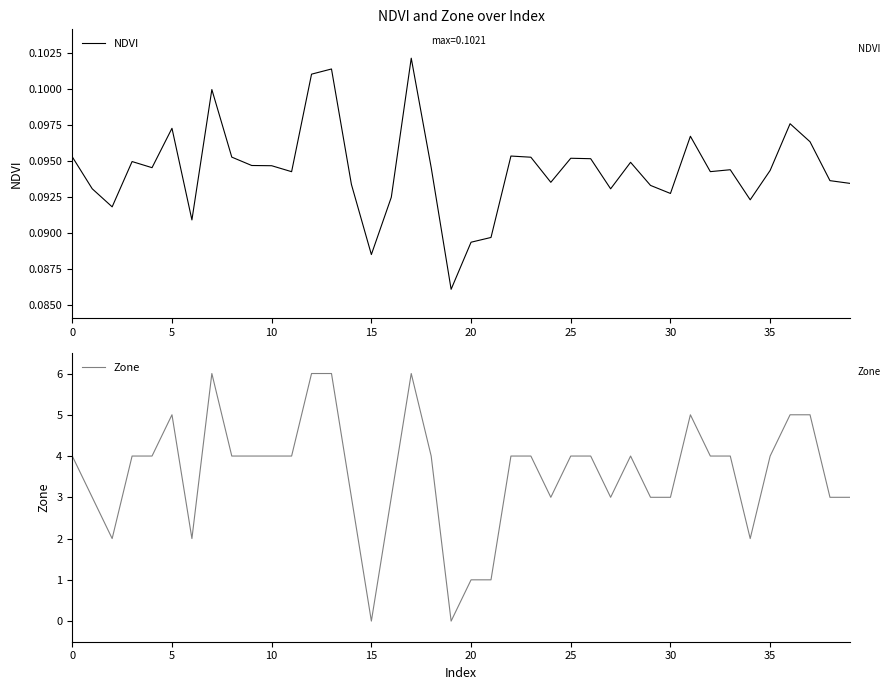

Reading right to left, what are all the values shown in this chart?

NDVI: 0.1	0.1	0.1	0.1	0.1	0.1	0.1	0.1	0.1	0.1	0.1	0.1	0.1	0.1	0.1	0.1	0.1	0.1	0.1	0.1	0.1	0.1	0.1	0.1	0.1	0.1	0.1	0.1	0.1	0.1	0.1	0.1	0.1	0.1	0.1	0.1	0.1	0.1	0.1	0.1
Zone: 3.0	3.0	5.0	5.0	4.0	2.0	4.0	4.0	5.0	3.0	3.0	4.0	3.0	4.0	4.0	3.0	4.0	4.0	1.0	1.0	0.0	4.0	6.0	3.0	0.0	3.0	6.0	6.0	4.0	4.0	4.0	4.0	6.0	2.0	5.0	4.0	4.0	2.0	3.0	4.0